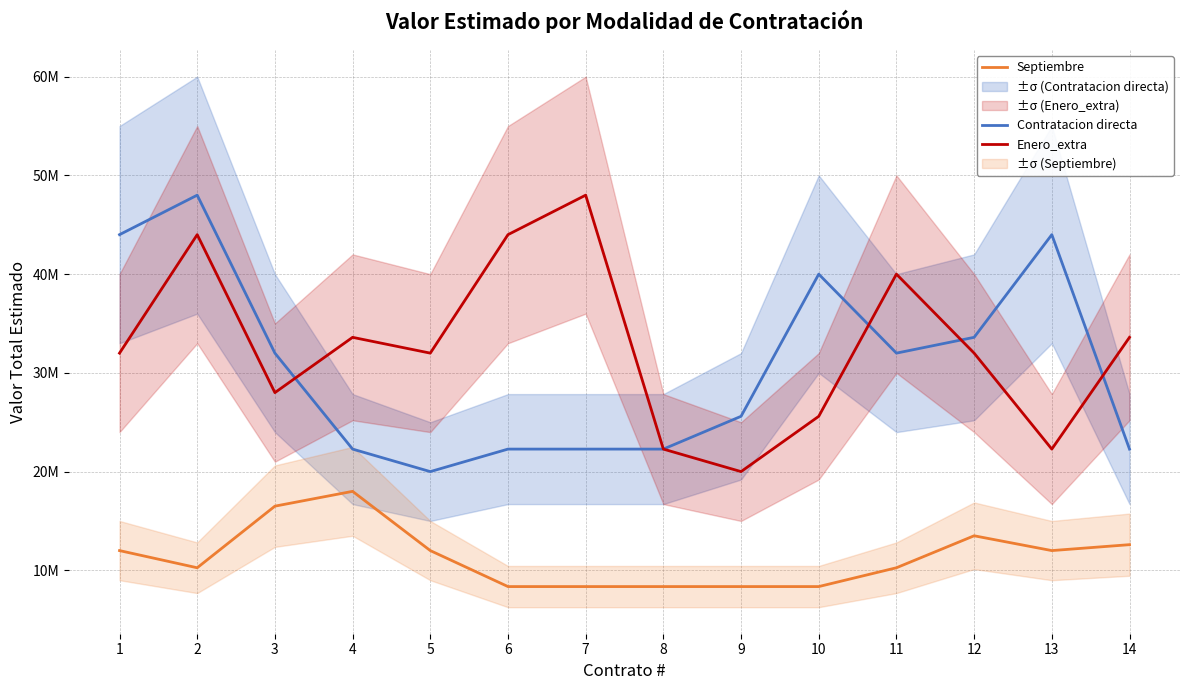

What is the difference between the second highest and second lowest values in the Contratacion directa series?

21720000